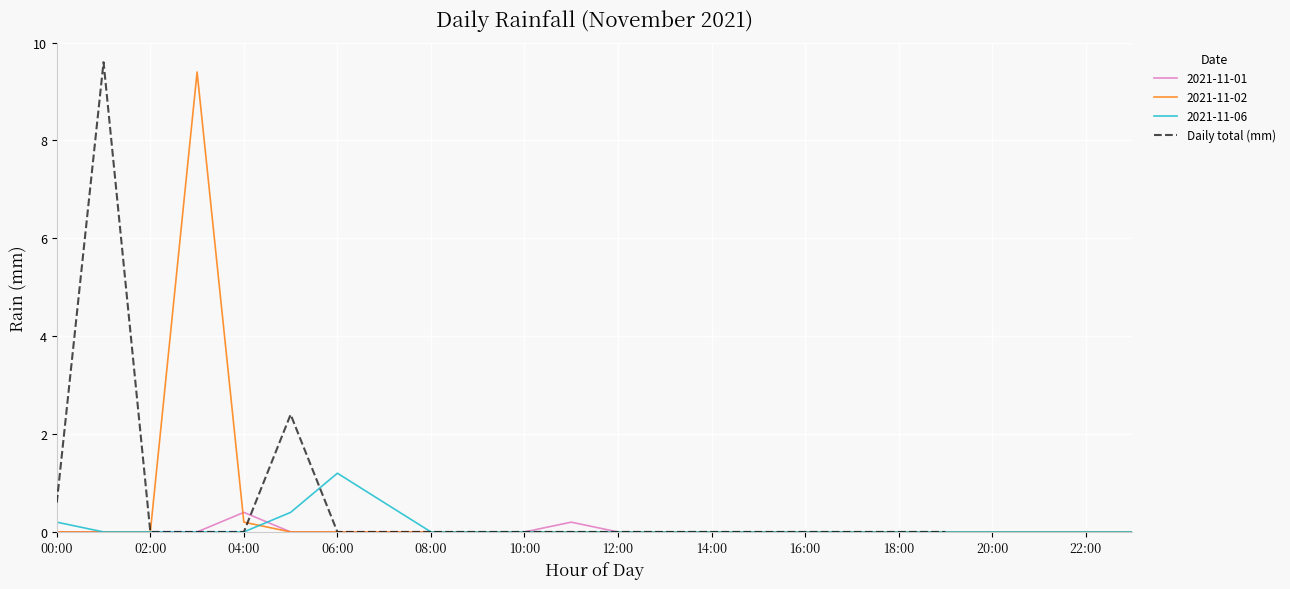

What is the maximum value shown in the chart?

9.6